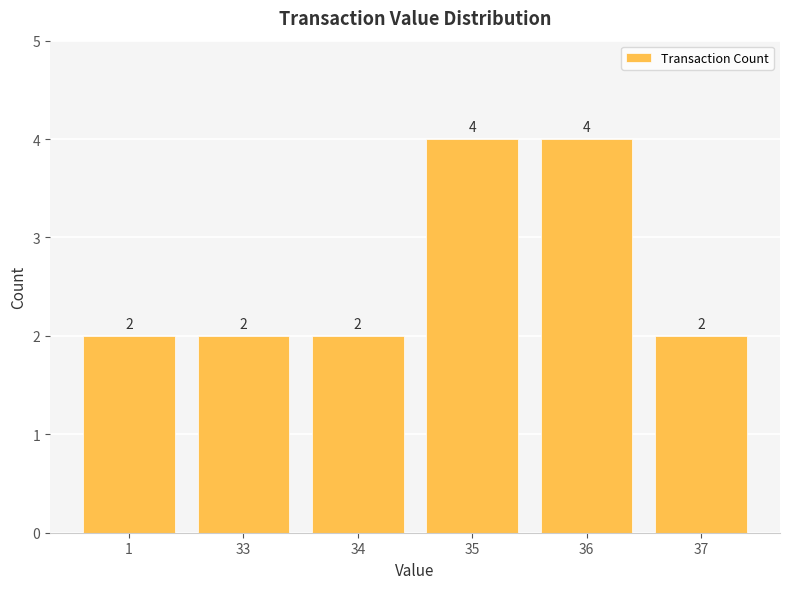

What is the difference between the second highest and minimum values?

2